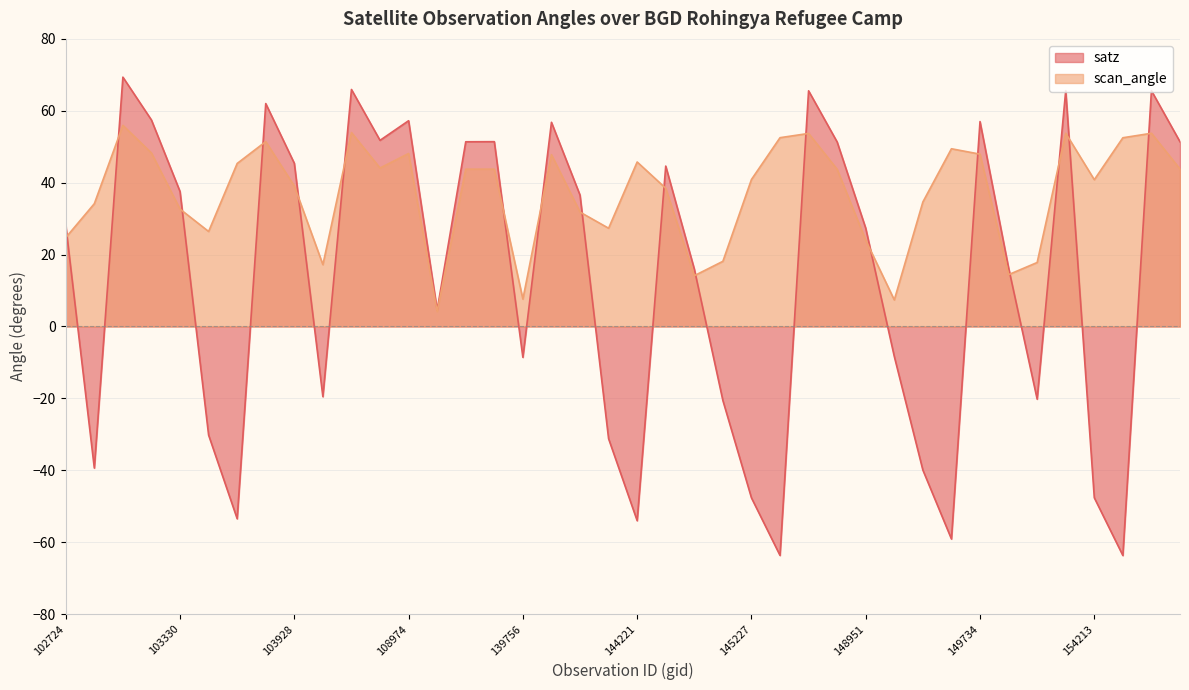

Reading right to left, transcribe all the data shown in this chart.

satz: 154621=51.4	154419=65.6	154406=-63.7	154213=-47.6	151543=65.6	151221=-20.2	151043=16.3	149734=57.0	149538=-59.1	149345=-39.9	149155=-8.3	148951=27.3	145624=51.3	145435=65.6	145421=-63.7	145227=-47.7	145028=-20.6	144831=16.0	144634=44.6	144221=-54.0	144028=-31.2	143639=36.5	143444=56.8	139756=-8.6	139367=51.4	122252=51.4	109321=4.6	108974=57.2	108091=51.8	104406=65.9	104162=-19.5	103928=45.4	103811=62.0	103686=-53.5	103566=-30.2	103330=37.5	103211=57.4	103092=69.4	102964=-39.4	102724=28.2
scan_angle: 154621=43.8	154419=53.8	154406=52.5	154213=40.8	151543=53.8	151221=17.8	151043=14.4	149734=47.9	149538=49.4	149345=34.6	149155=7.4	148951=24.0	145624=43.7	145435=53.7	145421=52.5	145227=40.9	145028=18.1	144831=14.1	144634=38.5	144221=45.8	144028=27.3	143639=31.8	143444=47.8	139756=7.6	139367=43.8	122252=43.8	109321=4.2	108974=48.1	108091=44.1	104406=53.9	104162=17.2	103928=39.1	103811=51.4	103686=45.4	103566=26.4	103330=32.6	103211=48.2	103092=56.0	102964=34.2	102724=24.7